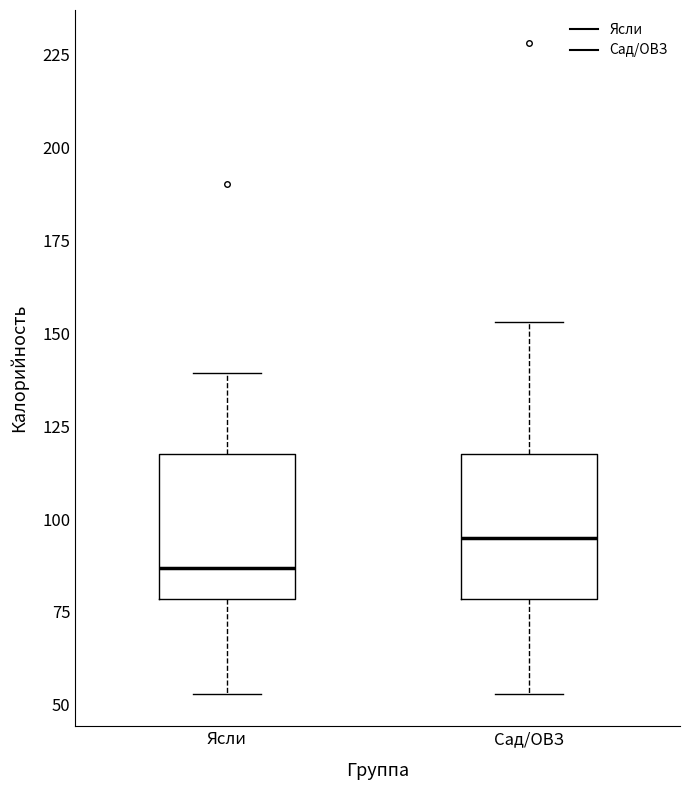

Reading left to right, read every box against the y-axis: the position of its median line, the range the box covers, and the ends of its whiskers. The values are not printed on the chart, so give them approximately, as read against the axis.

Ясли: median 85, box 80 to 120, whiskers 55 to 140
Сад/ОВЗ: median 95, box 80 to 120, whiskers 55 to 155